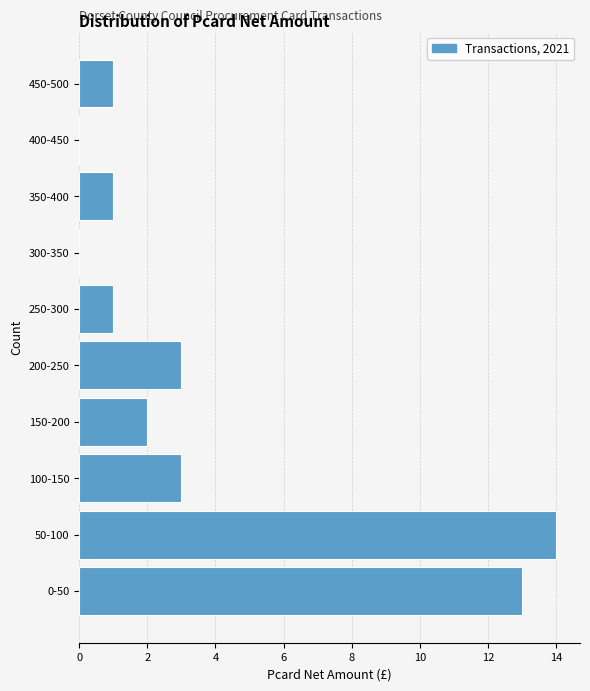

Reading bottom to top, list all the values displayed in this chart.

0-50=13	50-100=14	100-150=3	150-200=2	200-250=3	250-300=1	300-350=0	350-400=1	400-450=0	450-500=1